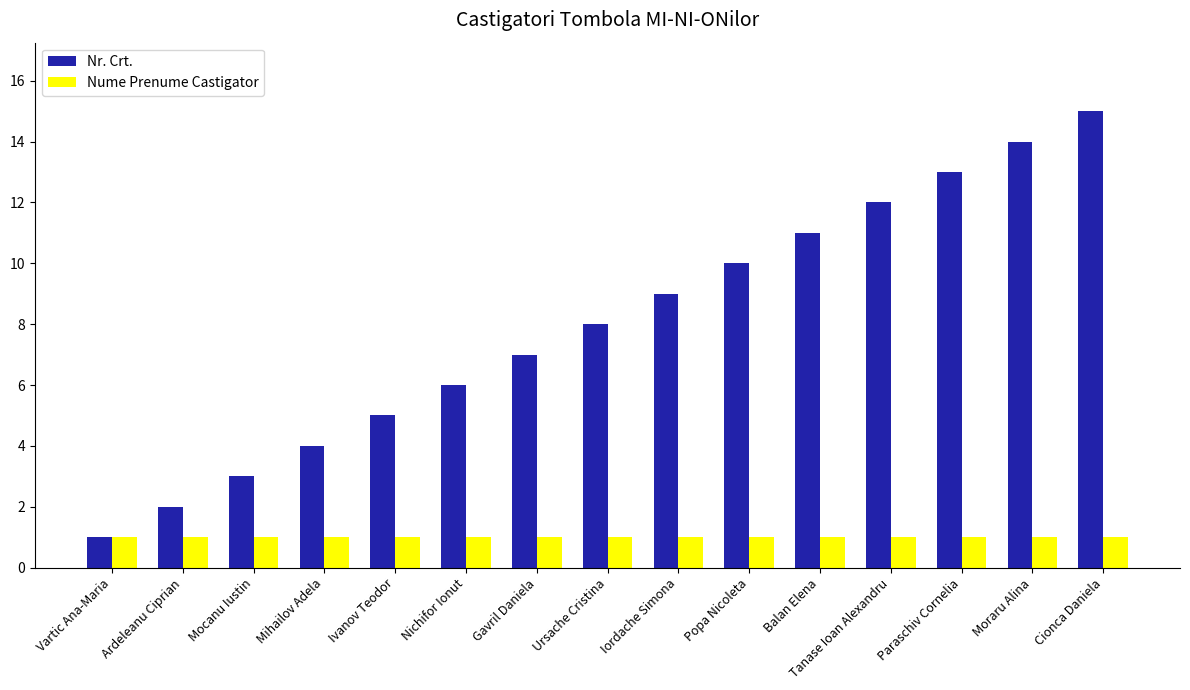

How many bars are there in total?

30